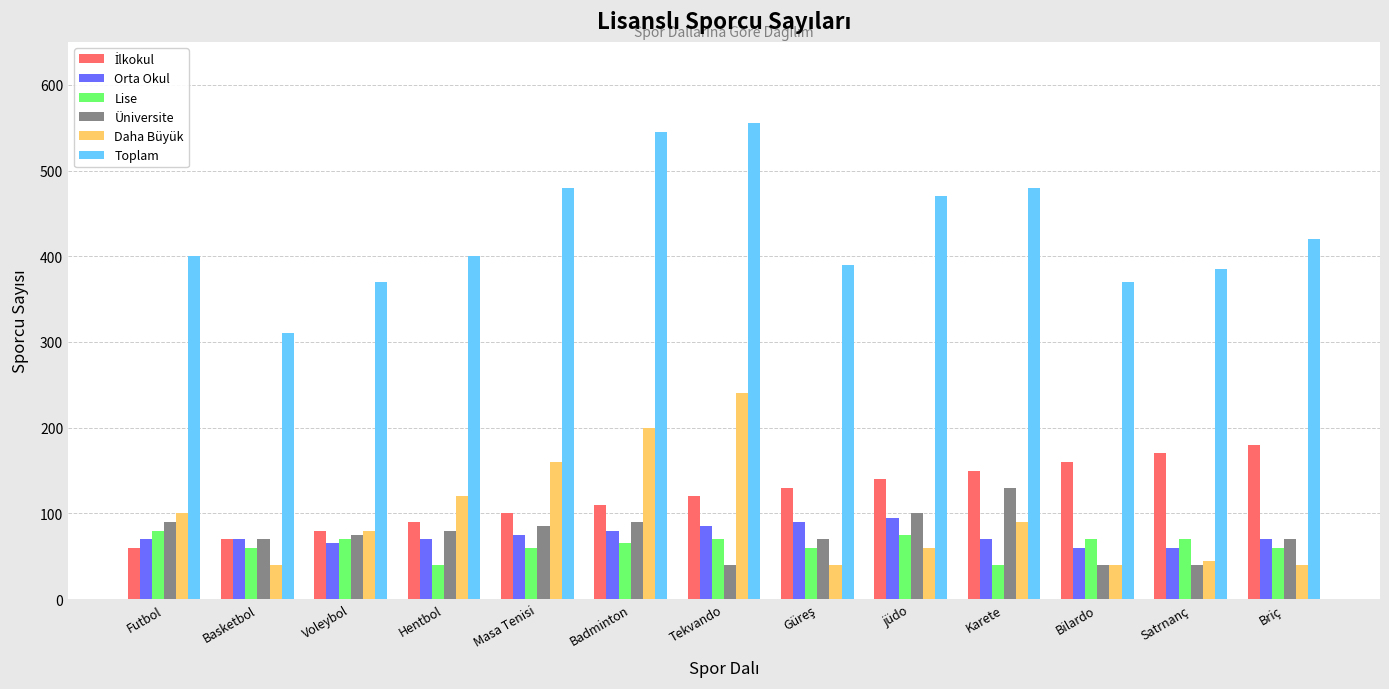

What position from the left is Bilardo?

11